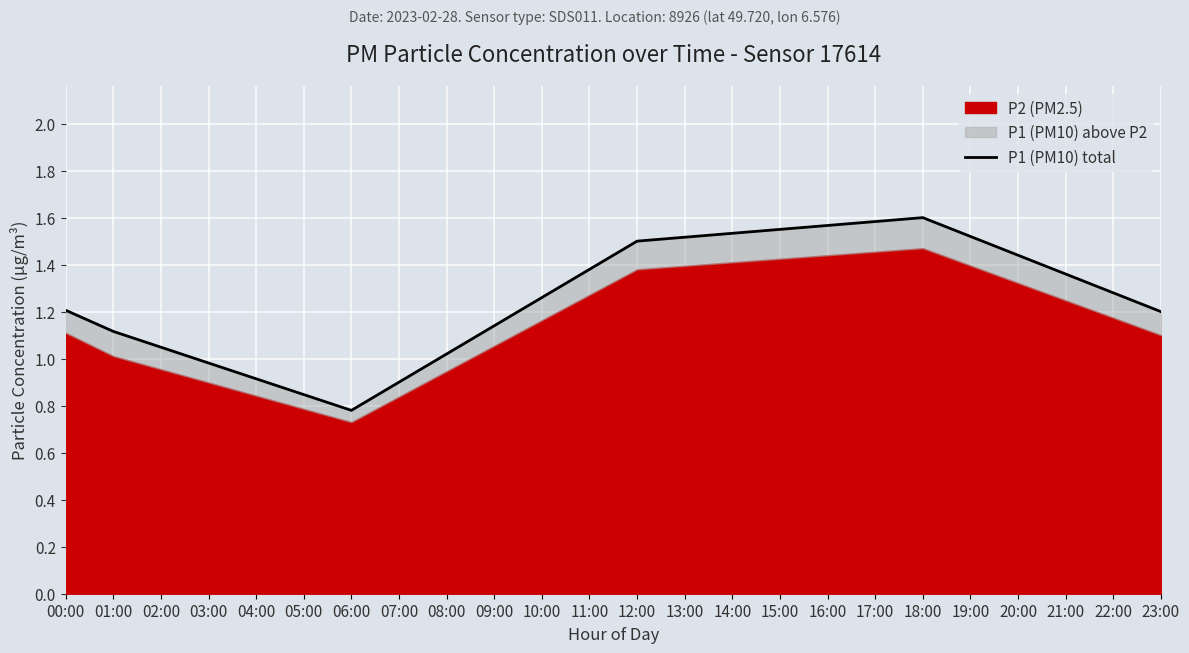

How many lines are shown in the chart?

1